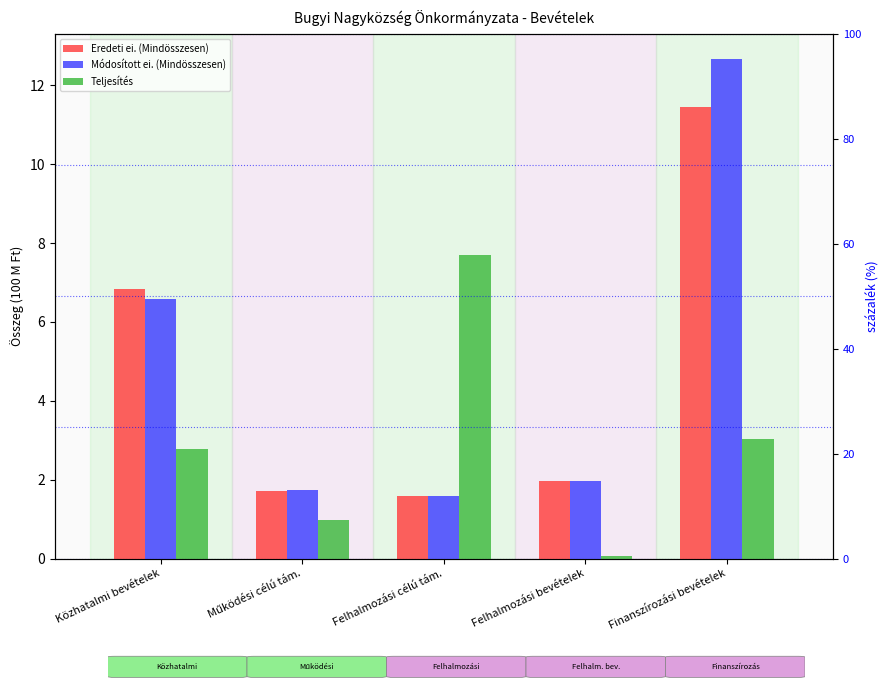

How many groups of bars are there?

5